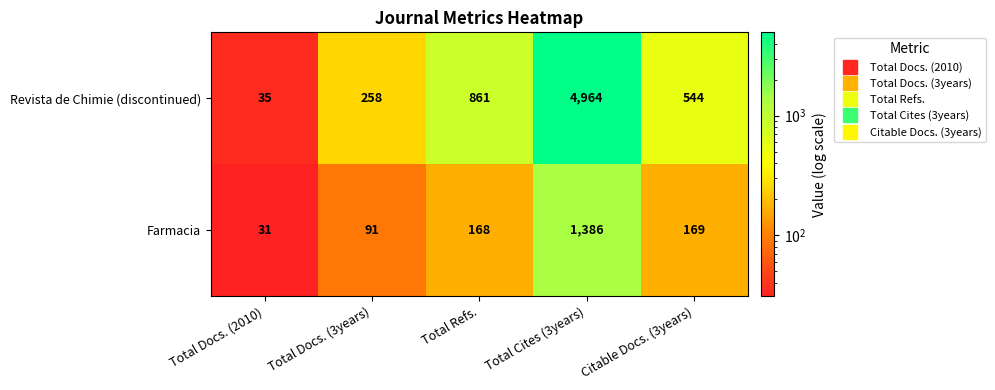

How many distinct data groups are displayed?

2